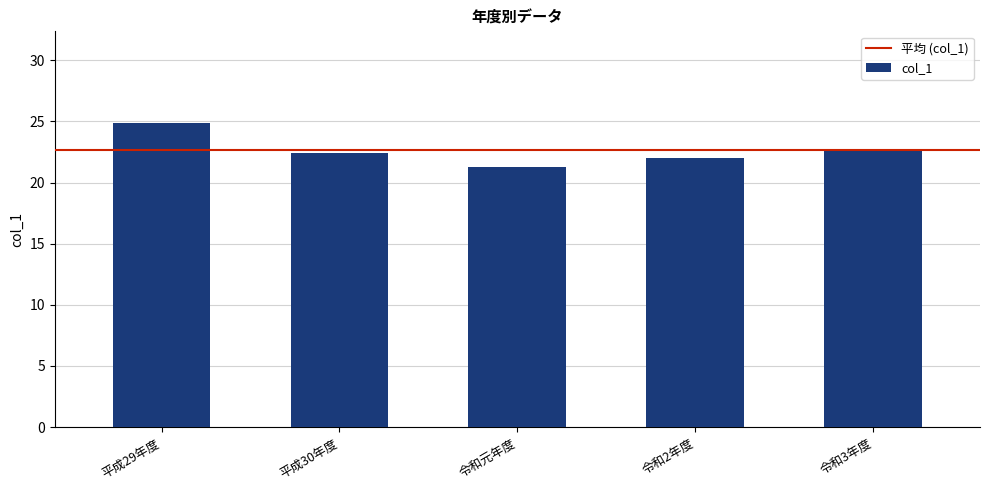

Is it true that the value at 令和元年度 is 30.7?

False